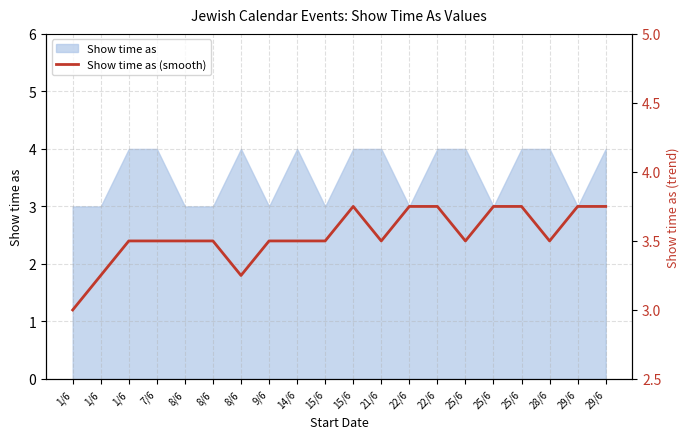

Reading left to right, what are all the values shown in this chart?

3.0	3.2	3.5	3.5	3.5	3.5	3.2	3.5	3.5	3.5	3.8	3.5	3.8	3.8	3.5	3.8	3.8	3.5	3.8	3.8